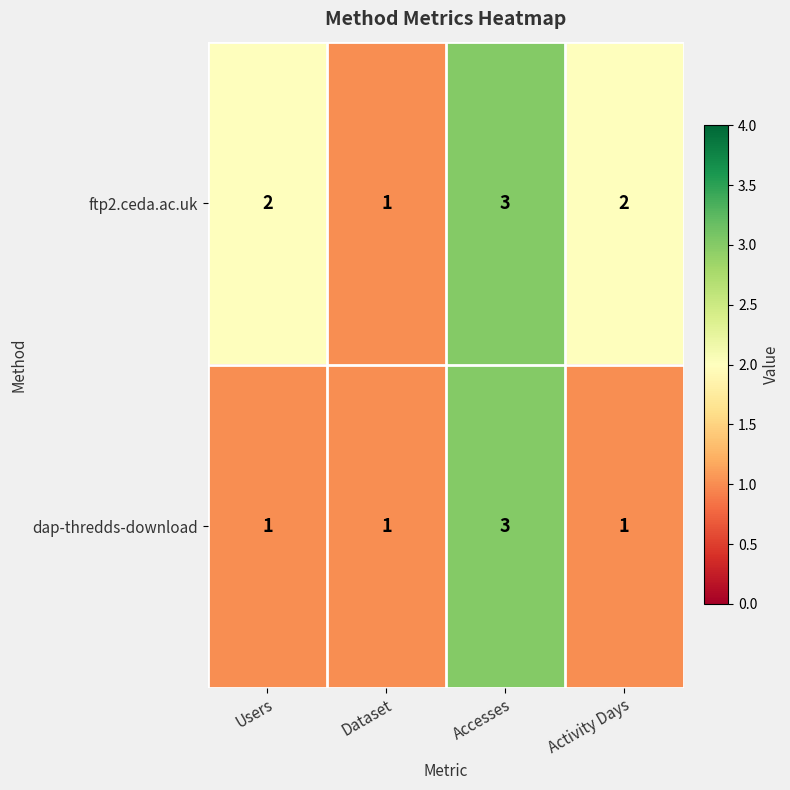

Between Dataset and Activity Days, which series saw the biggest shift?

ftp2.ceda.ac.uk